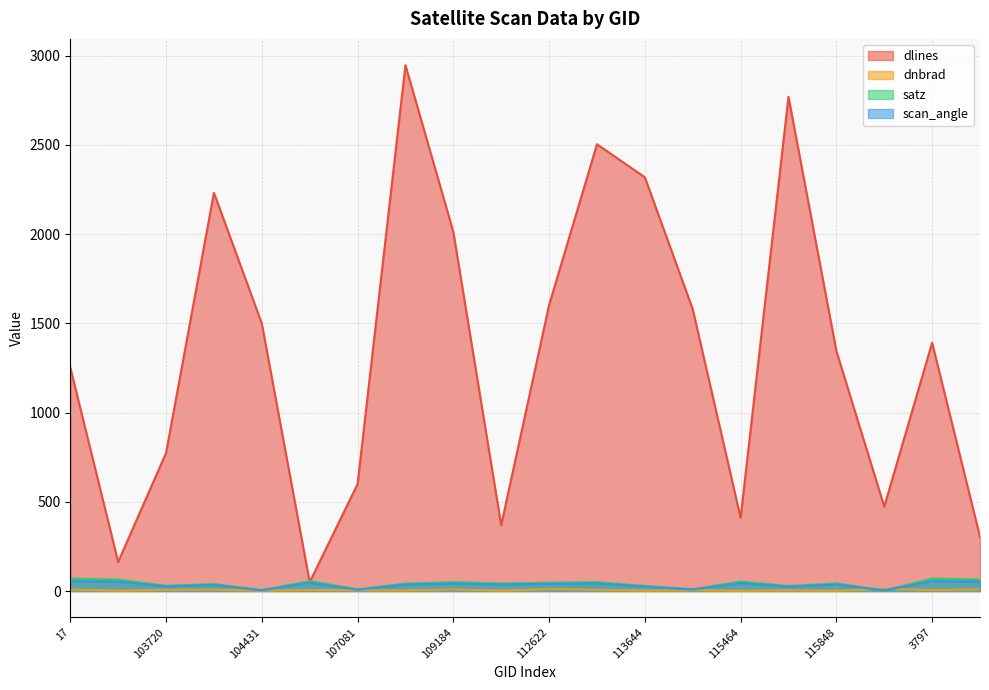

Reading left to right, extract all data points from this chart.

dlines: 1252.0	163.0	773.0	2231.0	1499.0	50.0	599.0	2946.0	2012.0	369.0	1602.0	2503.0	2318.0	1579.0	410.0	2769.0	1345.0	473.0	1391.0	303.0
dnbrad: 8.2	2.2	6.9	8.0	2.5	6.0	5.0	3.5	8.9	2.6	10.5	7.0	3.0	4.6	1.7	4.0	1.7	11.7	5.7	8.9
satz: 69.1	64.1	29.4	39.1	4.8	55.7	8.8	41.8	49.6	42.0	46.8	49.8	28.5	9.5	53.2	28.1	42.5	3.5	69.5	63.6
scan_angle: 55.8	52.8	25.7	34.0	4.2	47.0	7.7	36.1	42.4	36.3	40.2	42.5	25.0	8.4	45.1	24.6	36.7	3.1	56.0	52.4